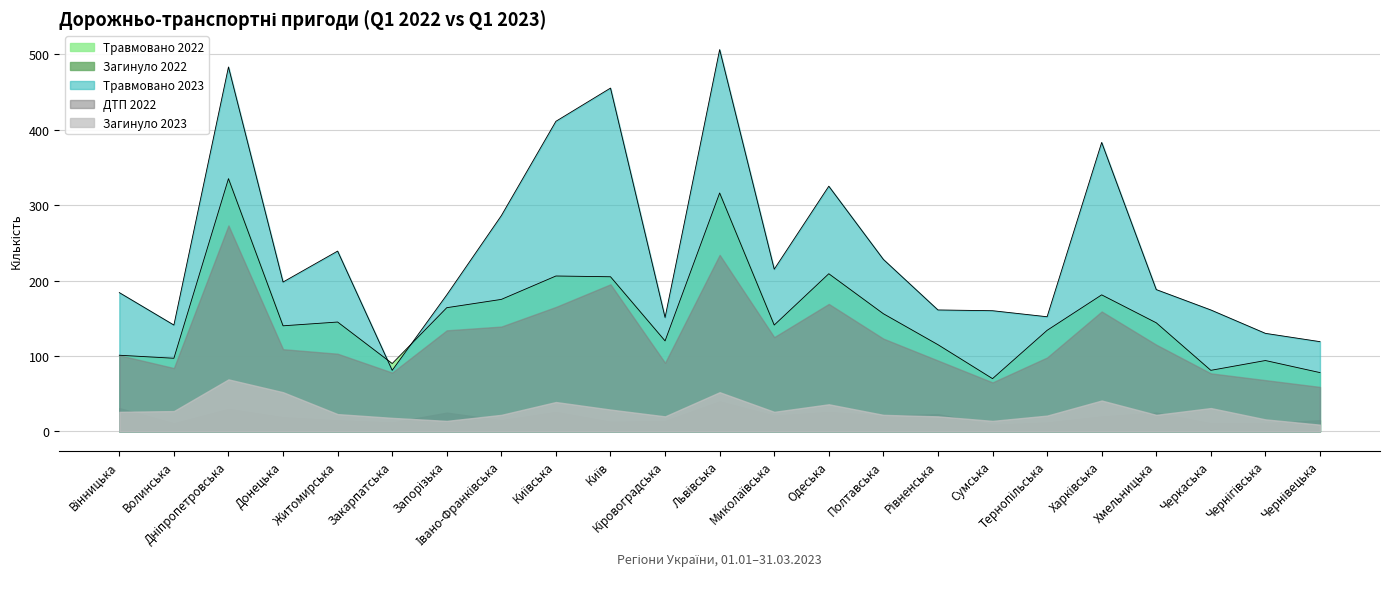

Which has a higher value, Полтавська or Київська?

Київська